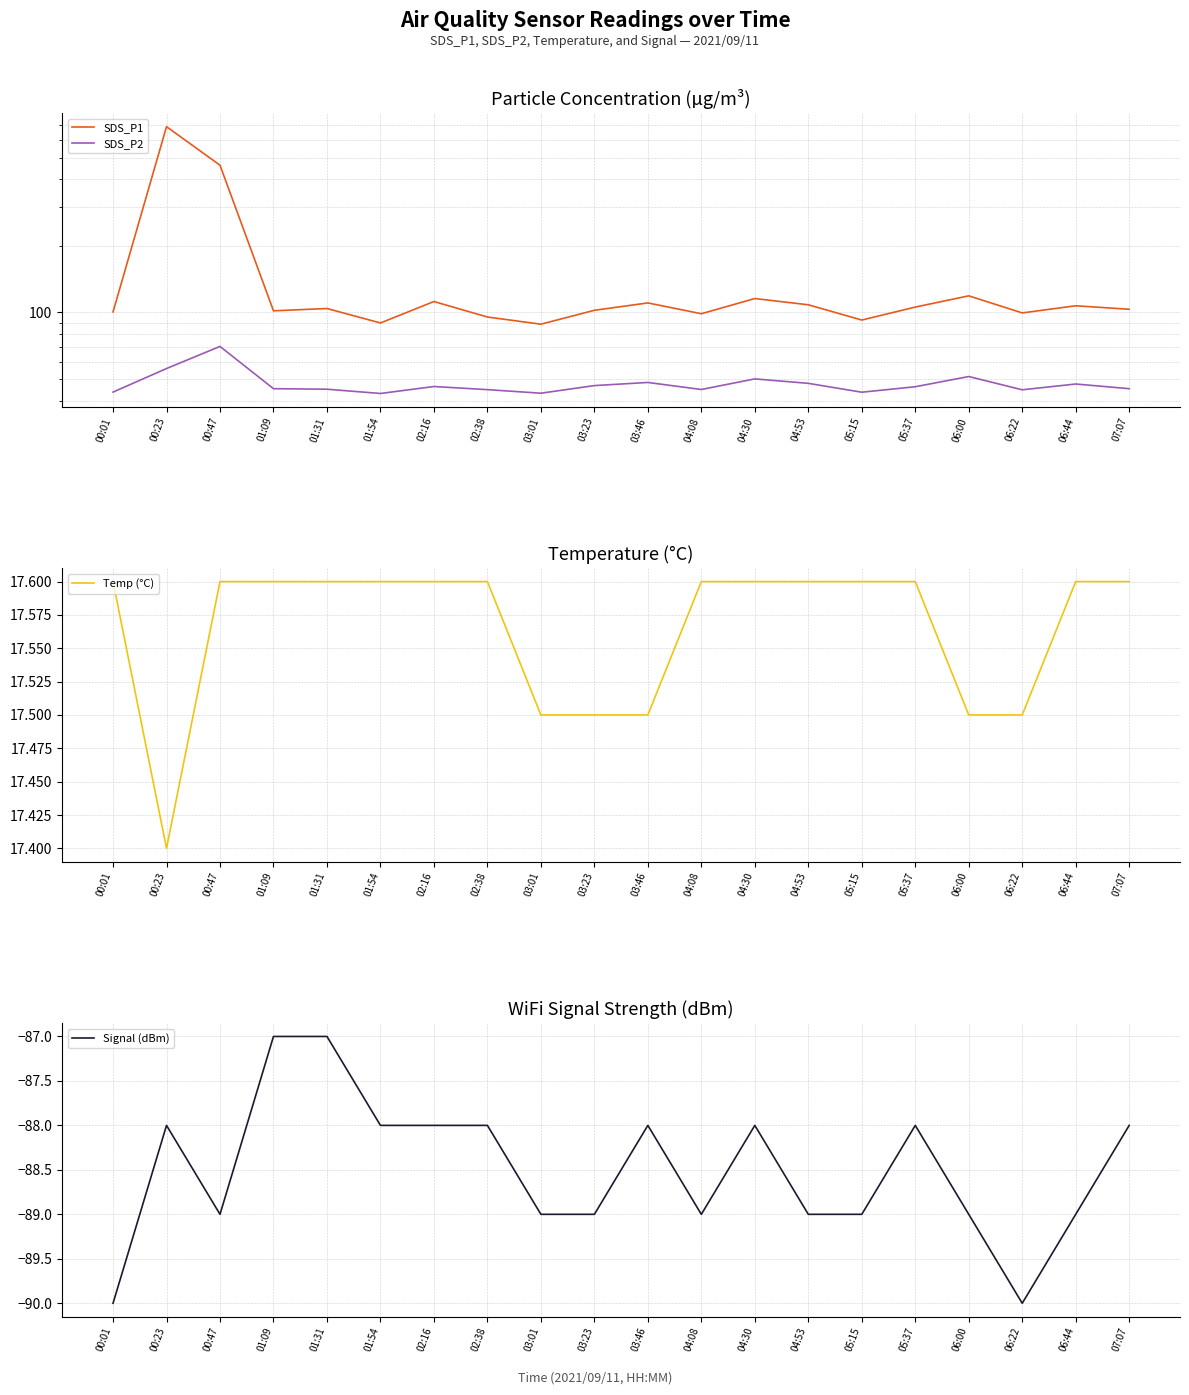

What is the value of the SDS_P2 point at the 9th from the left?

43.2